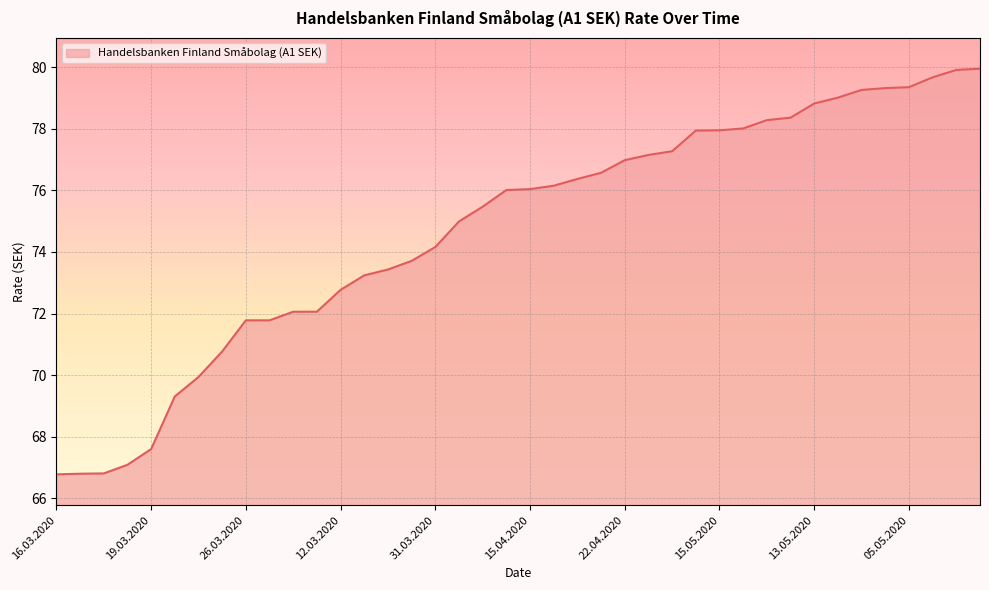

What is the smallest value displayed?

66.8